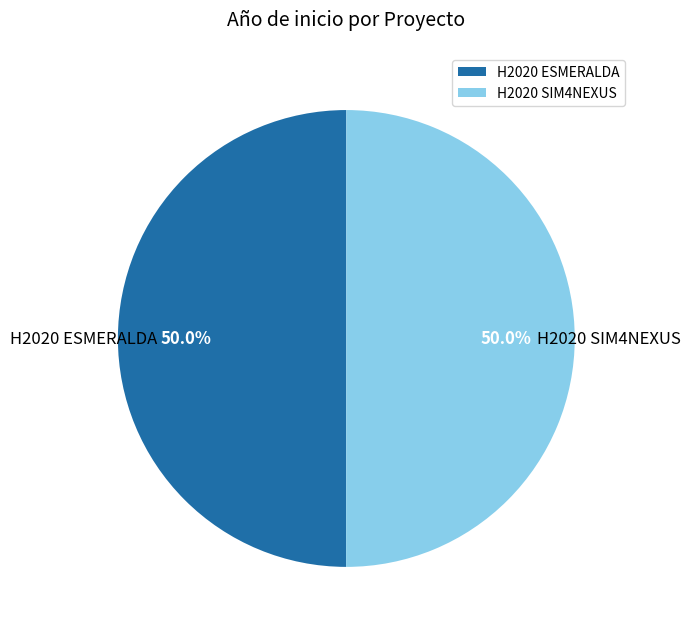

Count the number of slices in the pie.

2